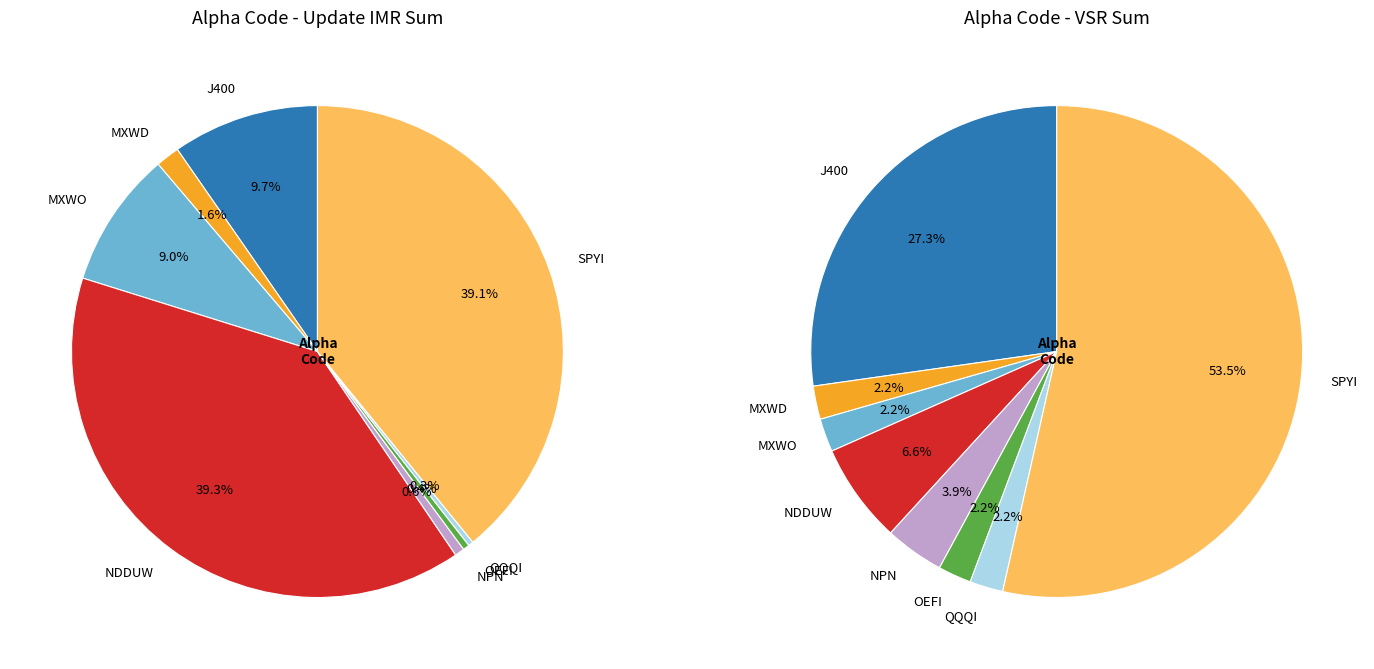

Is it true that NDDUW is 2% of the pie?

False